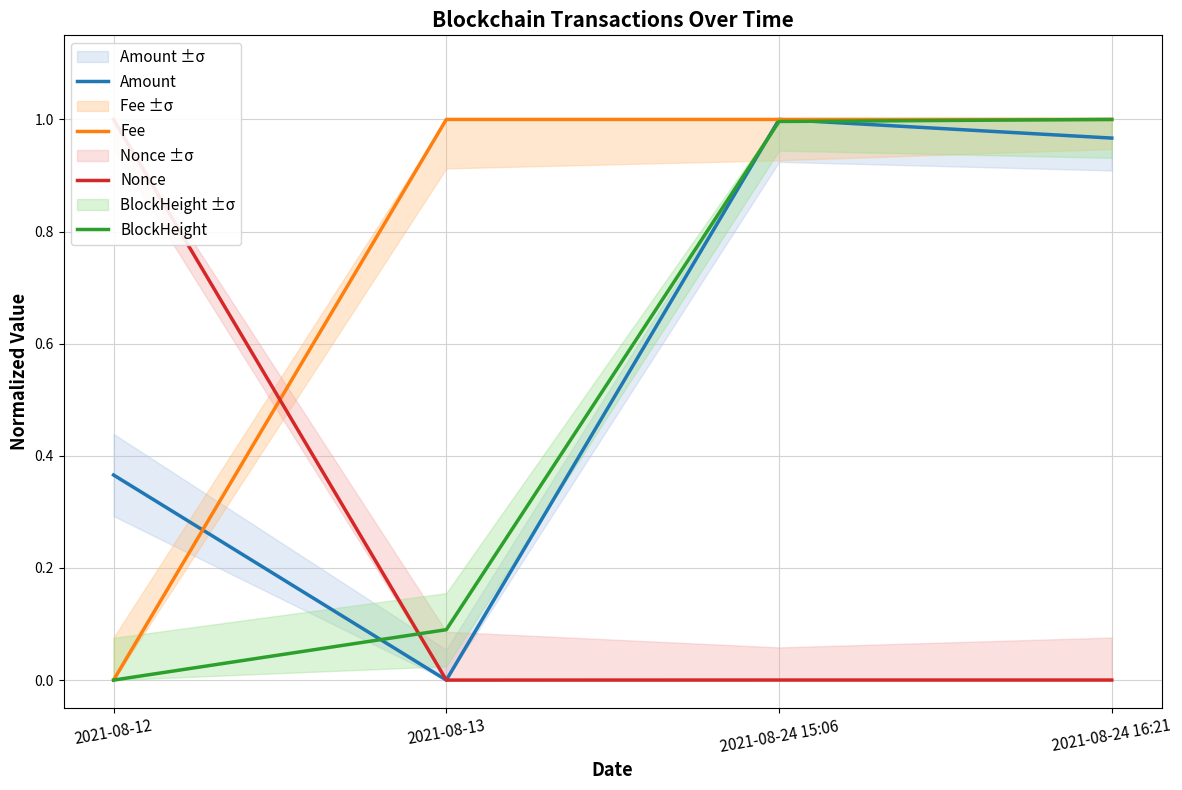

The value of Nonce at 2021-08-13 is 0.0. True or false?

True